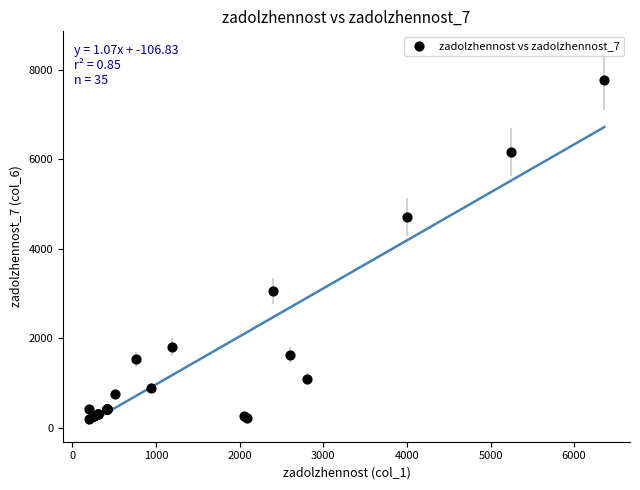

What Y value in the scatter plot is closest to 3984?

4704.0